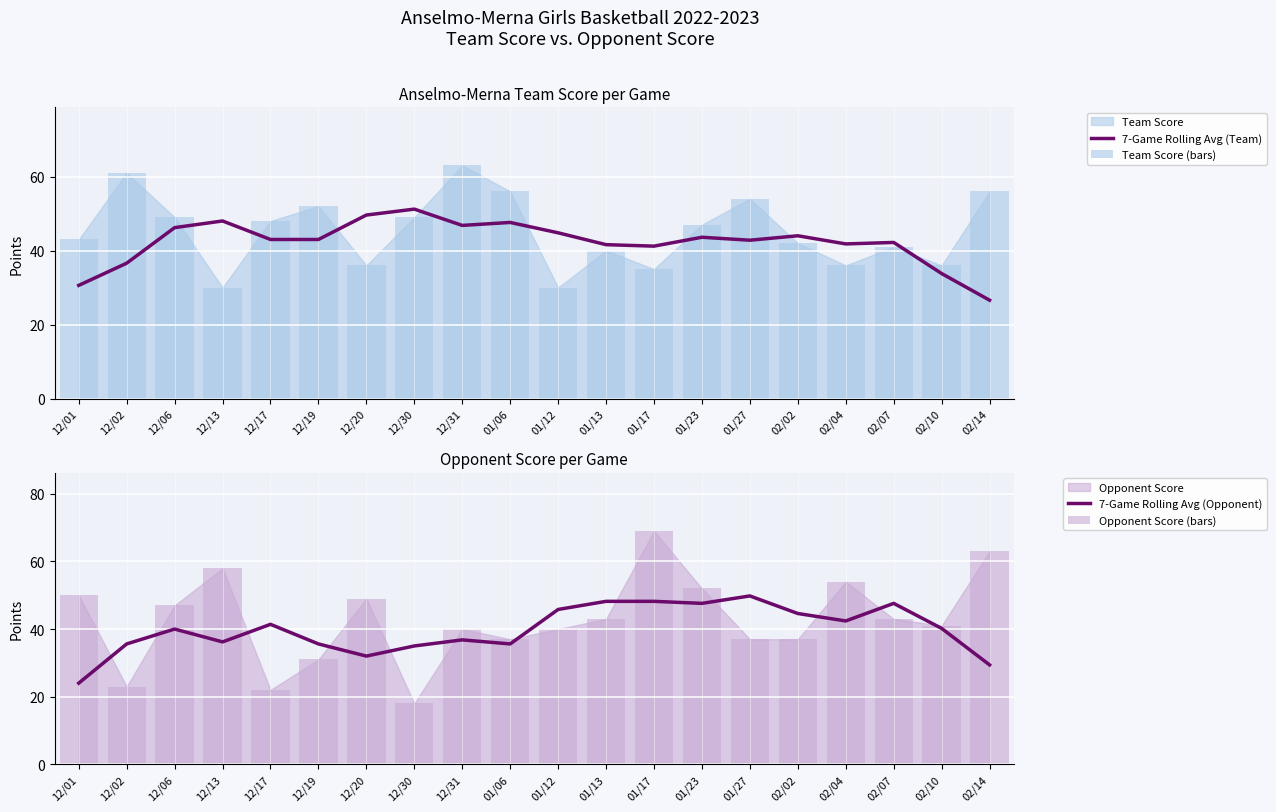

What is the maximum value for 7-Game Rolling Avg (Team)?

51.2